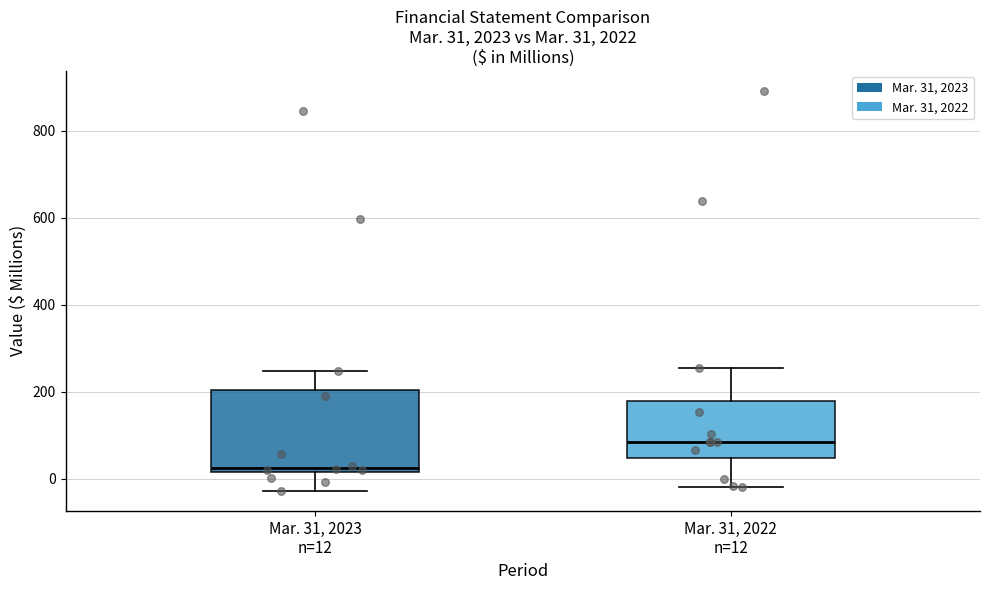

Comparing the boxes themselves (not the whiskers), which one is the tallest?

Mar. 31, 2023 n=12